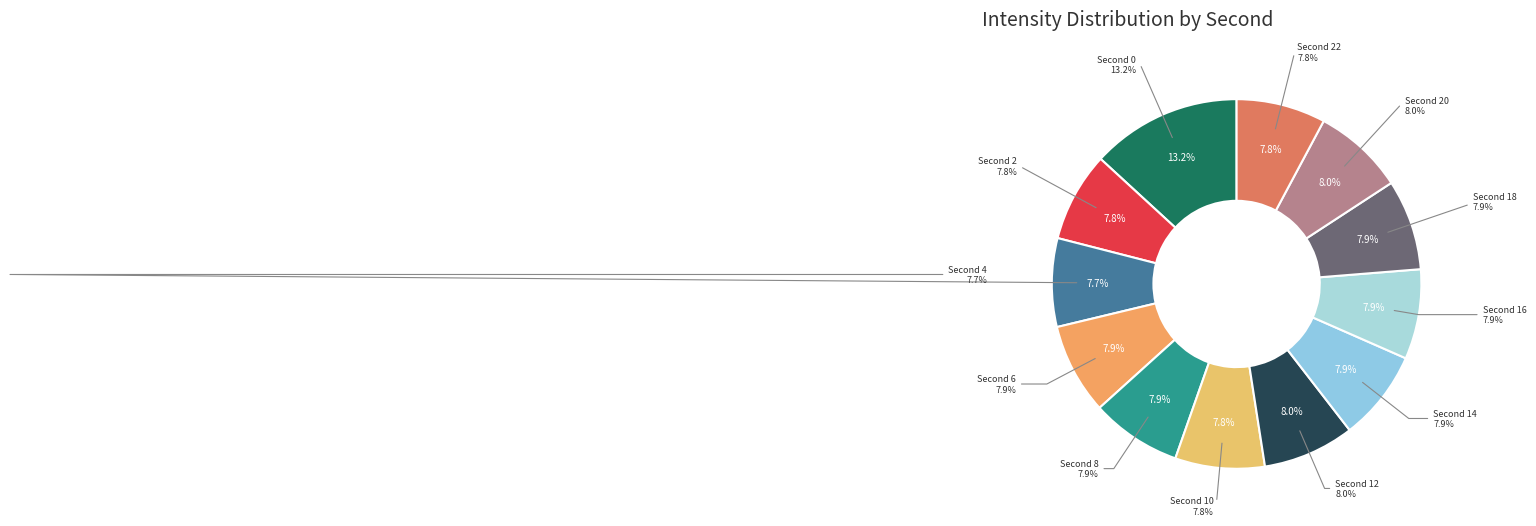

To the nearest percent, what is the average slice percentage?

8%